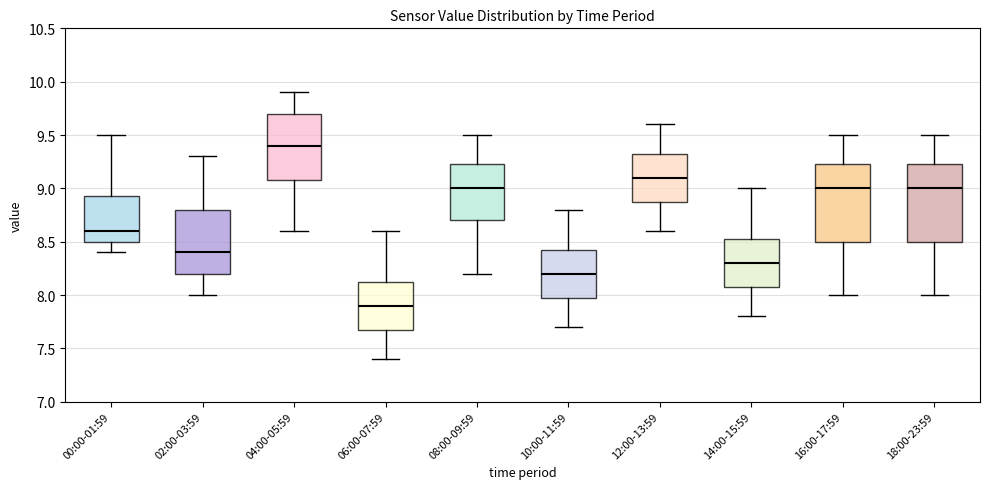

Reading left to right, read every box against the y-axis: the position of its median line, the range the box covers, and the ends of its whiskers. The values are not printed on the chart, so give them approximately, as read against the axis.

00:00-01:59: median 8.60, box 8.50 to 8.95, whiskers 8.40 to 9.50
02:00-03:59: median 8.40, box 8.20 to 8.80, whiskers 8.00 to 9.30
04:00-05:59: median 9.40, box 9.10 to 9.70, whiskers 8.60 to 9.90
06:00-07:59: median 7.90, box 7.70 to 8.15, whiskers 7.40 to 8.60
08:00-09:59: median 9.00, box 8.70 to 9.25, whiskers 8.20 to 9.50
10:00-11:59: median 8.20, box 8.00 to 8.45, whiskers 7.70 to 8.80
12:00-13:59: median 9.10, box 8.90 to 9.35, whiskers 8.60 to 9.60
14:00-15:59: median 8.30, box 8.10 to 8.55, whiskers 7.80 to 9.00
16:00-17:59: median 9.00, box 8.50 to 9.25, whiskers 8.00 to 9.50
18:00-23:59: median 9.00, box 8.50 to 9.25, whiskers 8.00 to 9.50